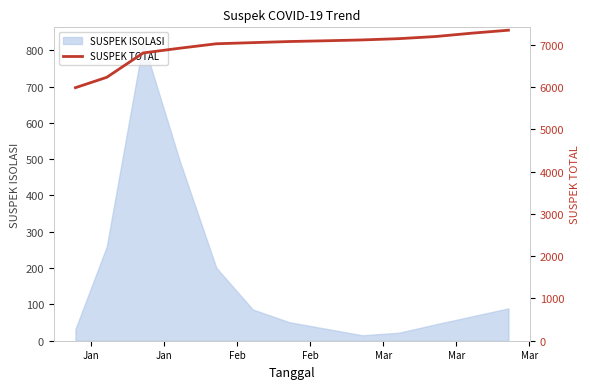

What is the maximum value shown in the chart?

7350